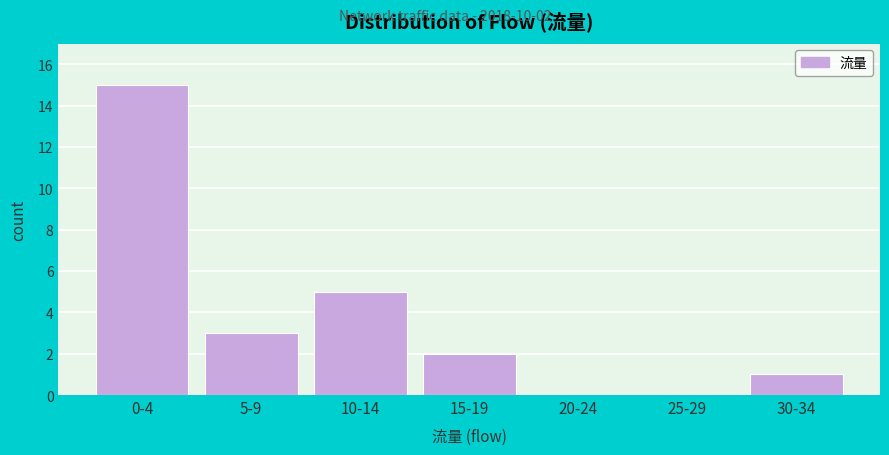

Reading left to right, extract all data points from this chart.

0-4=15	5-9=3	10-14=5	15-19=2	20-24=0	25-29=0	30-34=1